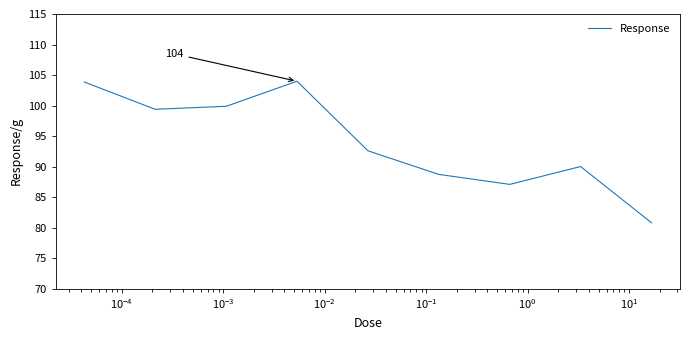

What is the maximum value shown in the chart?

104.0